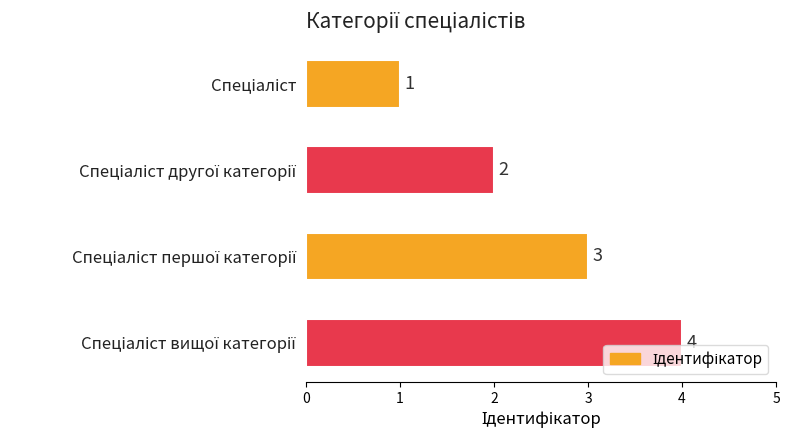

How many bars are there in total?

4